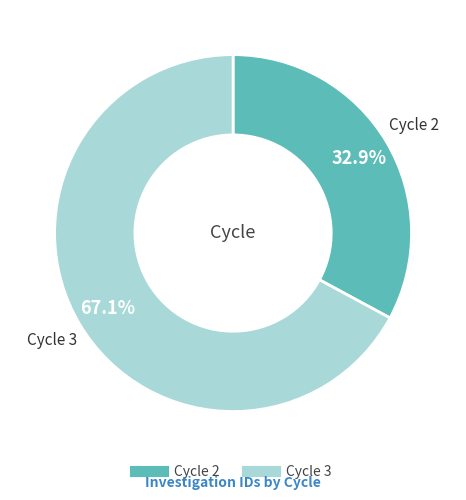

What is the largest slice in the pie chart?

Cycle 3